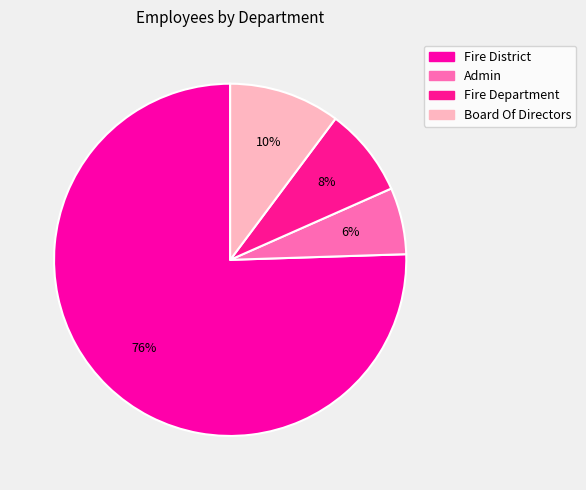

How many slices are in this pie chart?

4